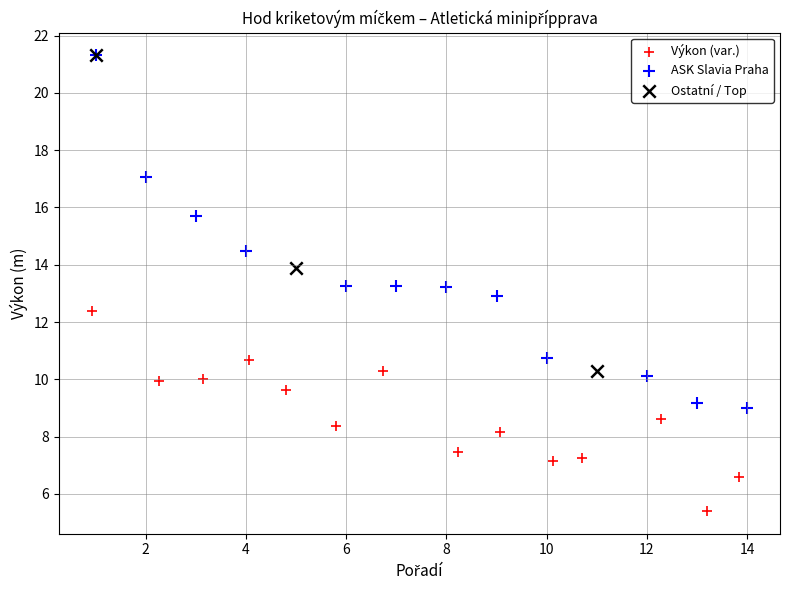

Which series reaches the minimum Y coordinate?

Výkon (var.)